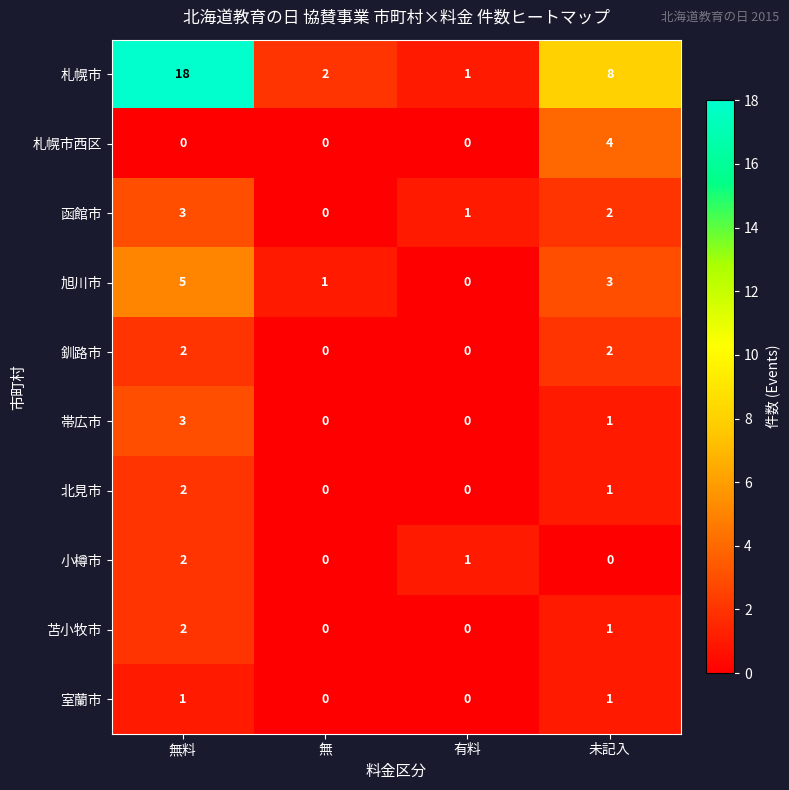

At which category is the sum across all series the highest?

無料